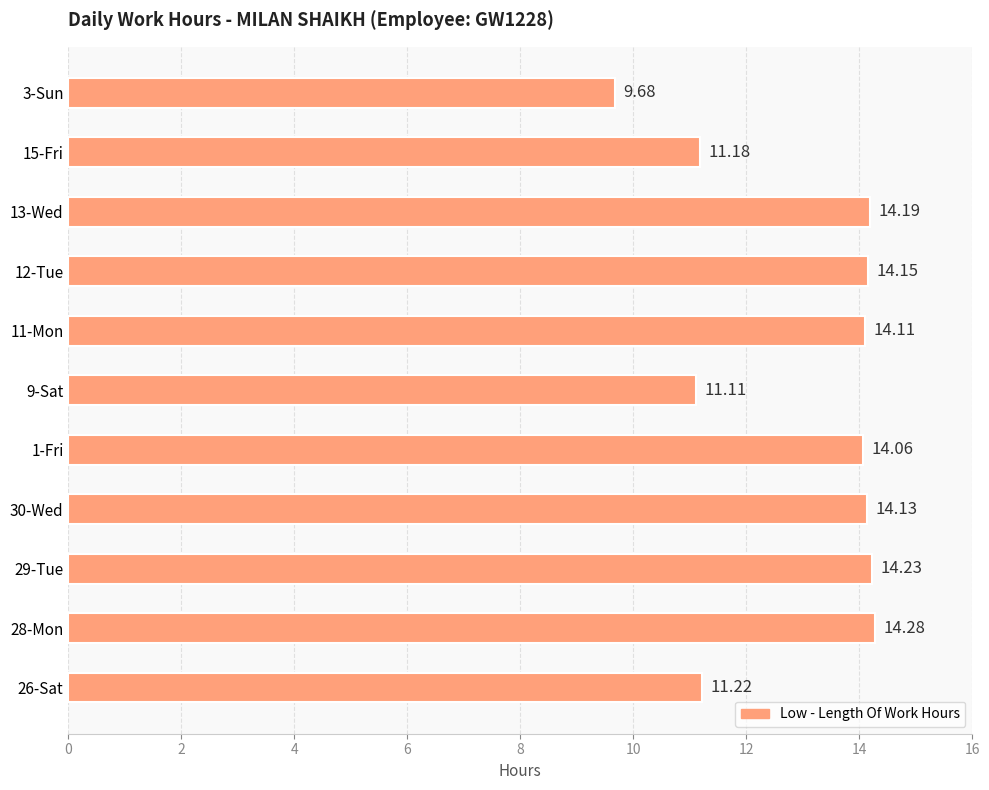

List the labels in order of value, smallest first.

3-Sun, 9-Sat, 15-Fri, 26-Sat, 1-Fri, 11-Mon, 30-Wed, 12-Tue, 13-Wed, 29-Tue, 28-Mon